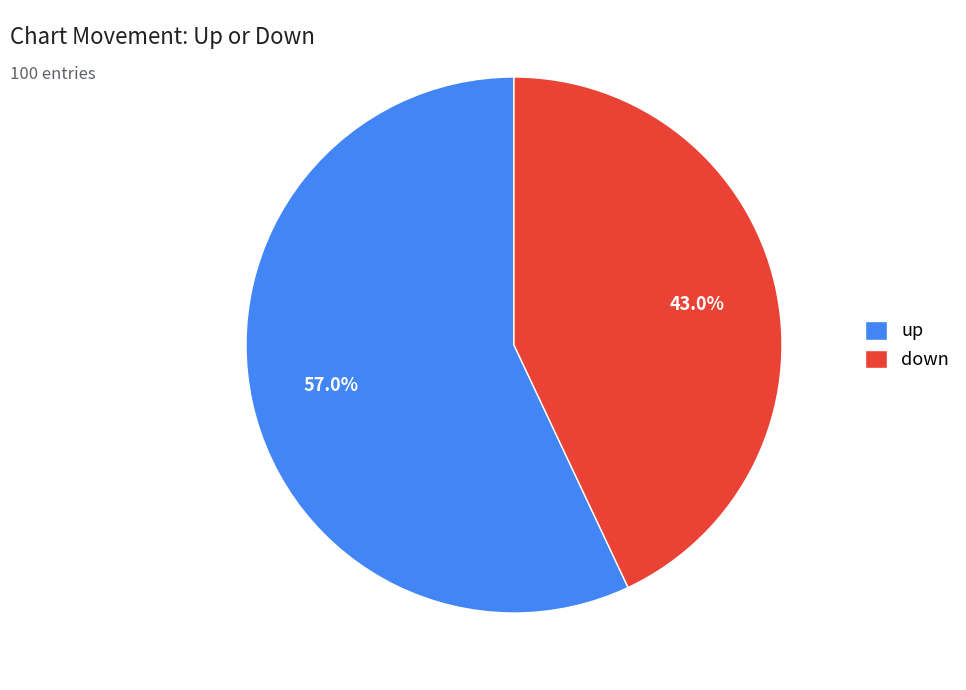

True or false: down accounts for 32% of the total.

False